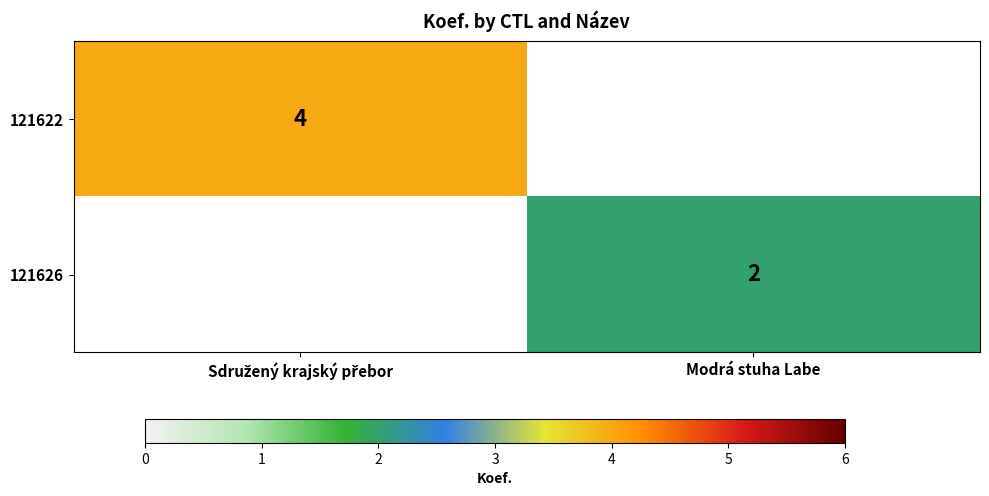

True or false: 121626 has a value of 2 at Modrá stuha Labe.

True